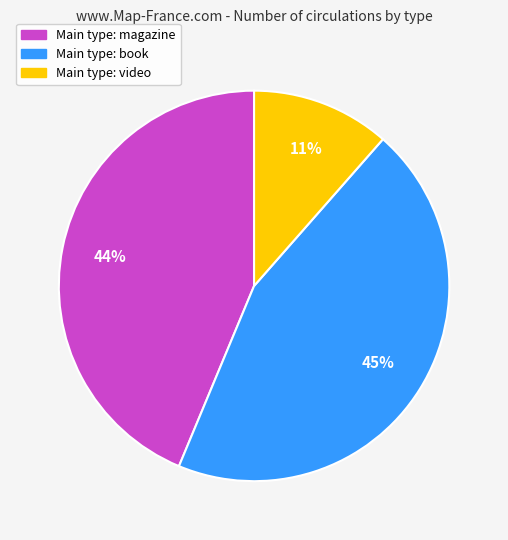

Is there any slice that represents more than half of the pie?

No